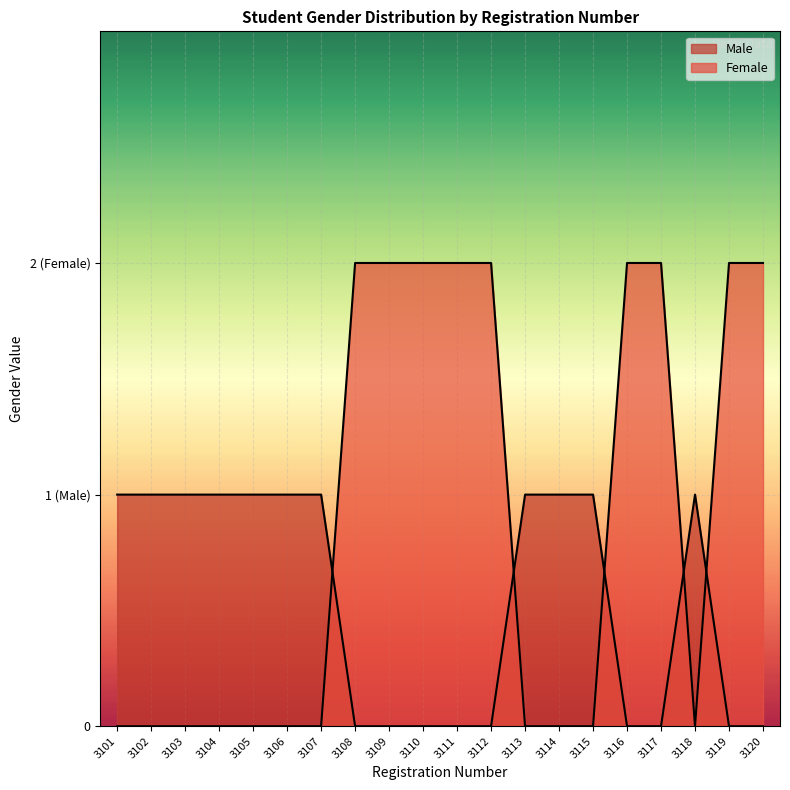

Which series changed the most between 3106 and 3107?

Male